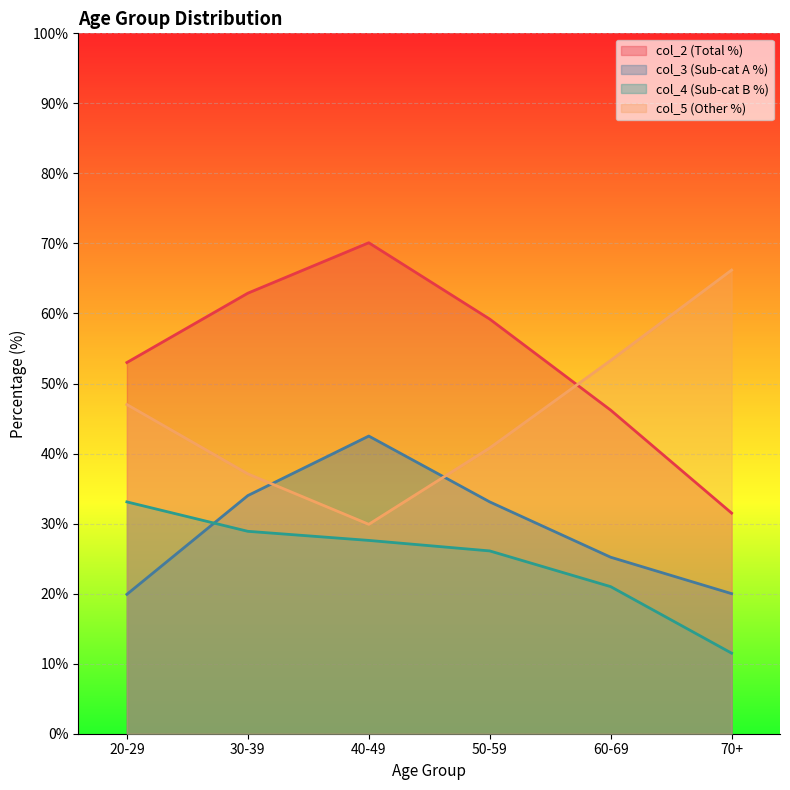

List the series in order of their peak value, lowest first.

col_4 (Sub-cat B %), col_3 (Sub-cat A %), col_5 (Other %), col_2 (Total %)